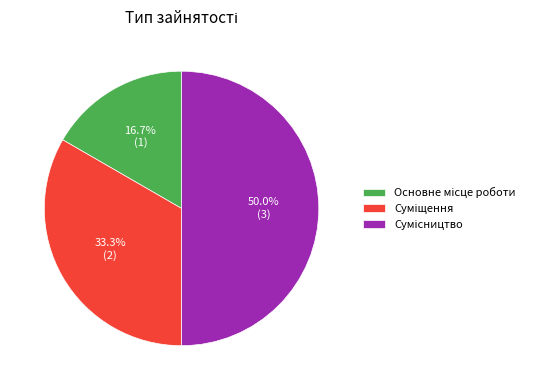

Rank the categories by value from lowest to highest.

Основне місце роботи, Суміщення, Сумісництво